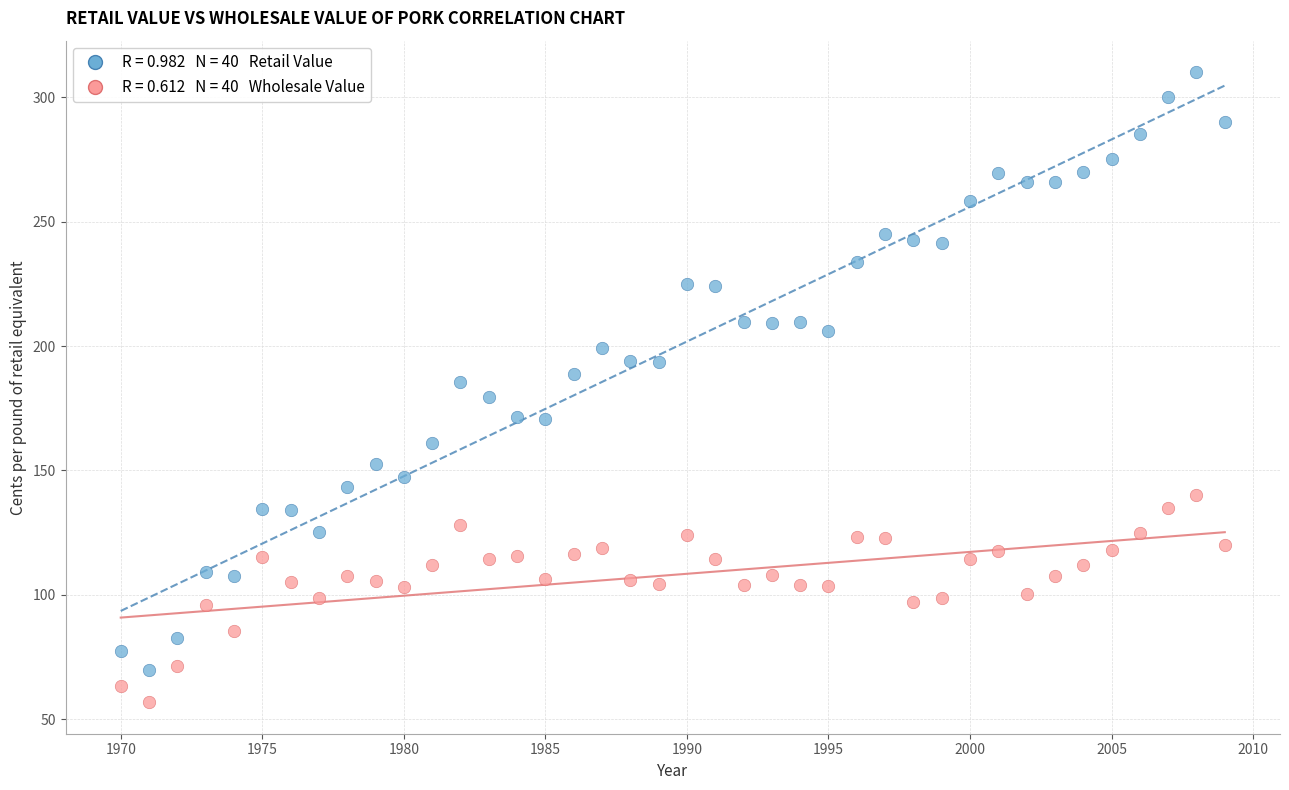

Across all data points, what is the range of Y values (max minus min)?

253.1